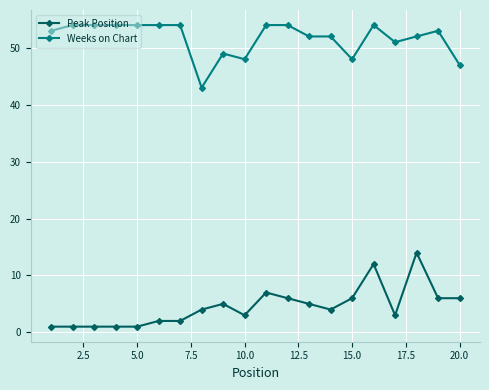

What is the minimum value shown in the chart?

1